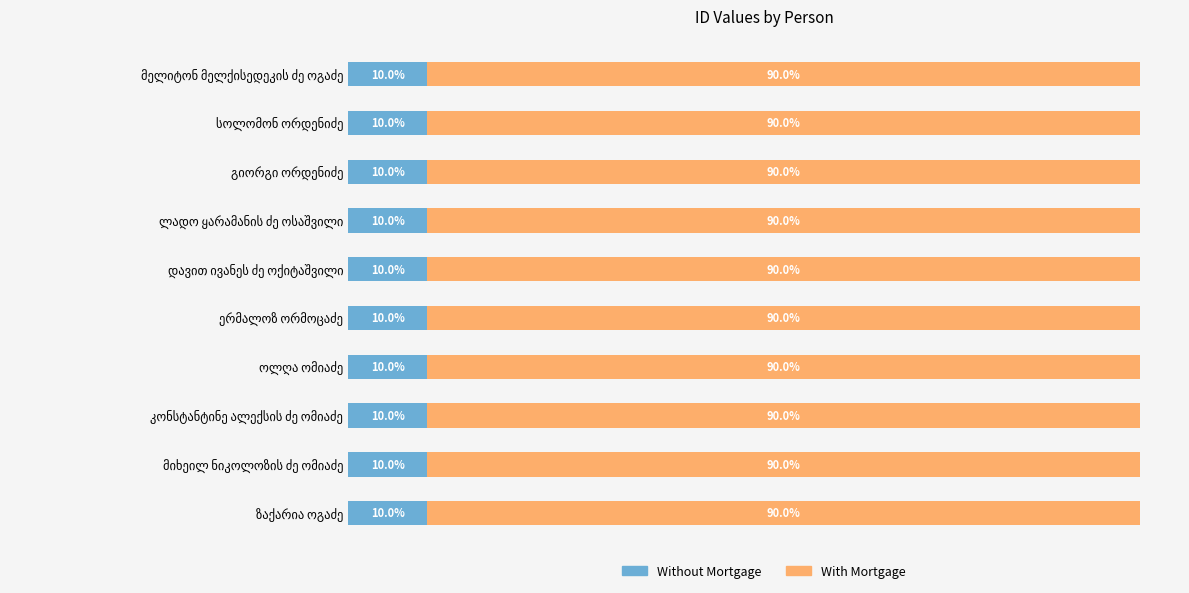

What are all the series names shown in the legend?

Without Mortgage, With Mortgage